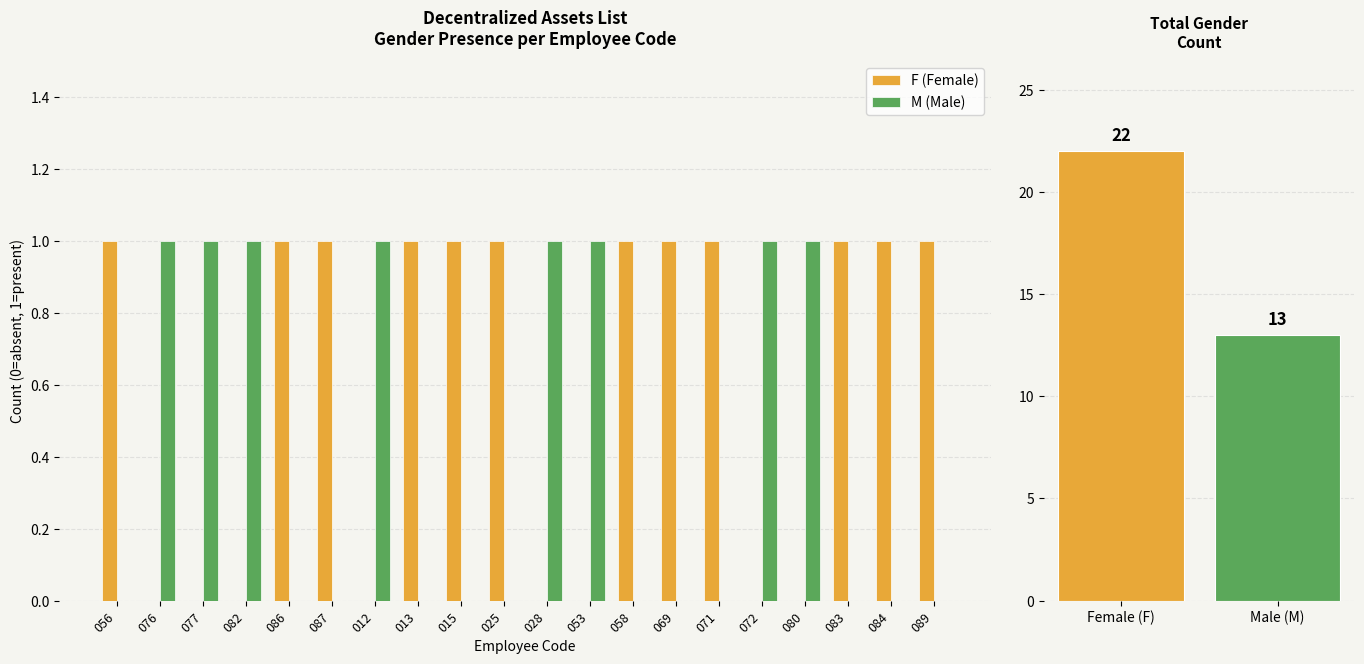

Reading left to right, extract all data points from this chart.

F (Female): 056=1	076=0	077=0	082=0	086=1	087=1	012=0	013=1	015=1	025=1	028=0	053=0	058=1	069=1	071=1	072=0	080=0	083=1	084=1	089=1
M (Male): 056=0	076=1	077=1	082=1	086=0	087=0	012=1	013=0	015=0	025=0	028=1	053=1	058=0	069=0	071=0	072=1	080=1	083=0	084=0	089=0